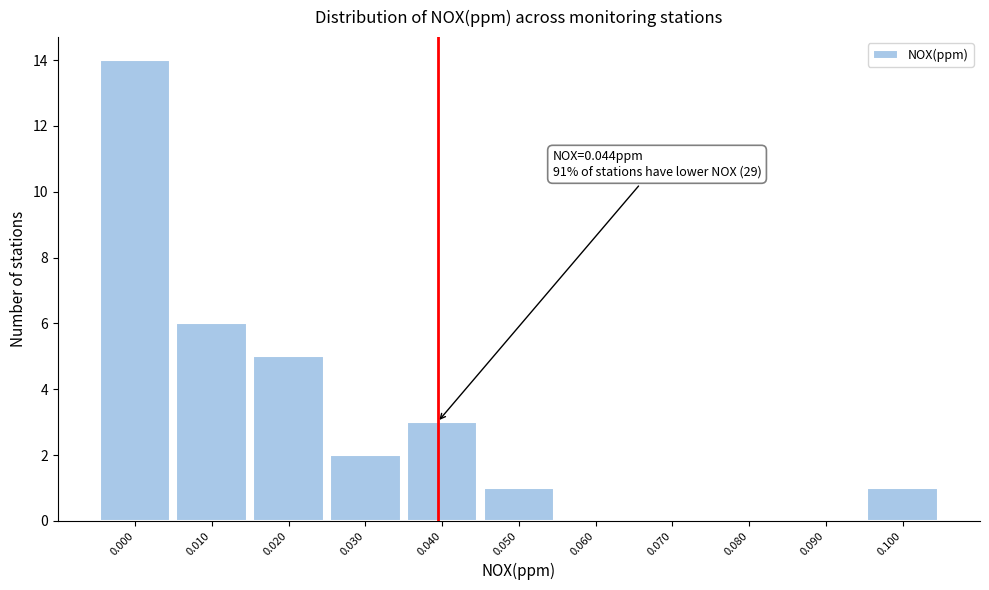

Reading left to right, list all the values displayed in this chart.

0.000=14	0.010=6	0.020=5	0.030=2	0.040=3	0.050=1	0.060=0	0.070=0	0.080=0	0.090=0	0.100=1